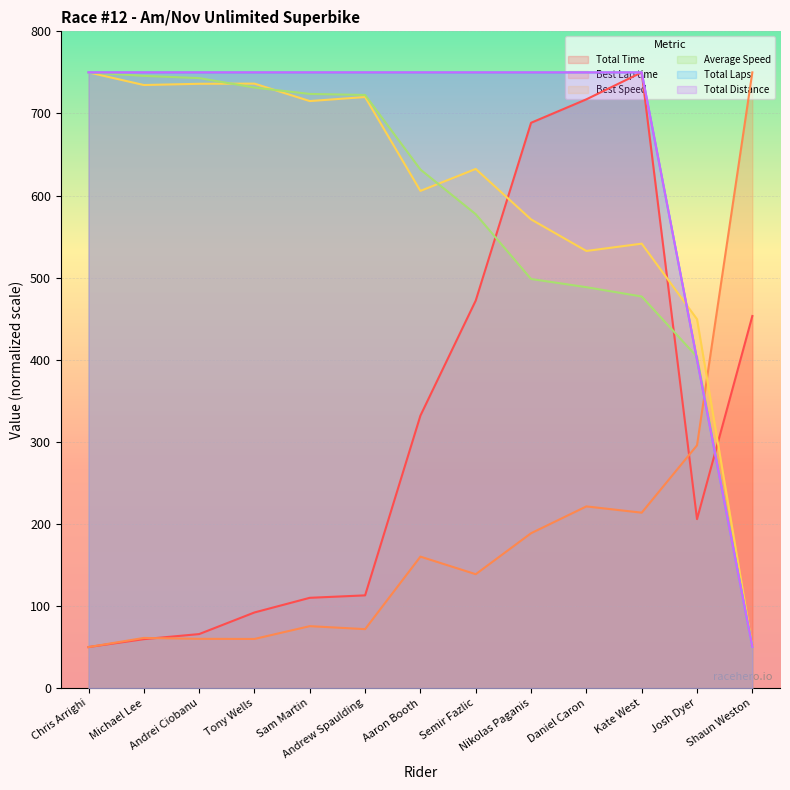

Which series has the largest total across all categories?

Total Laps